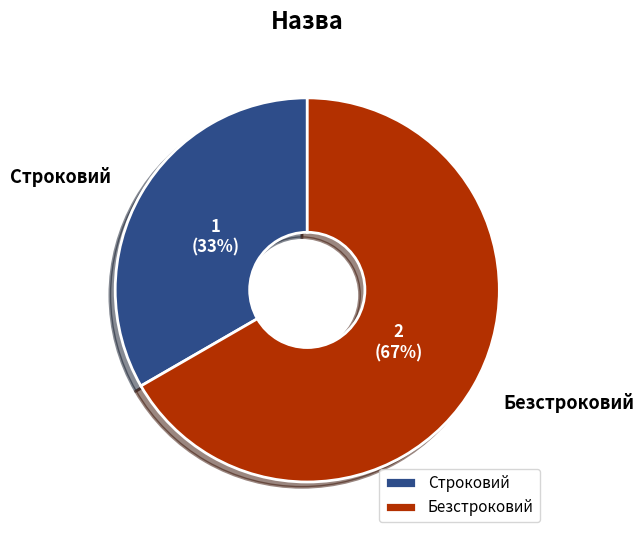

How many segments does this pie chart have?

2